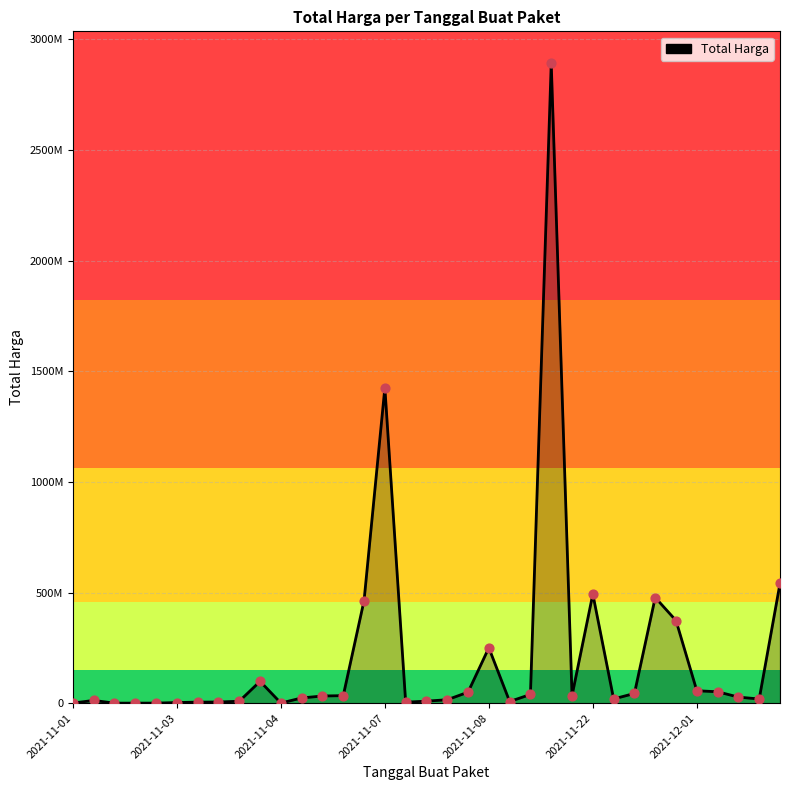

Is this an area chart (filled region under the line)?

Yes